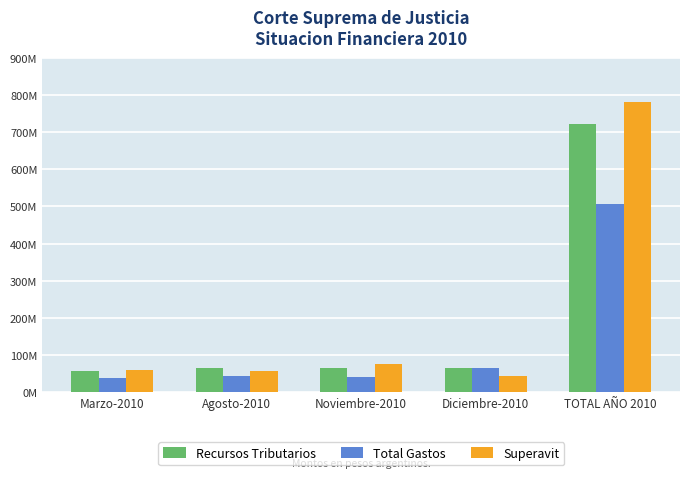

What is the maximum value shown in the chart?

780602792.4